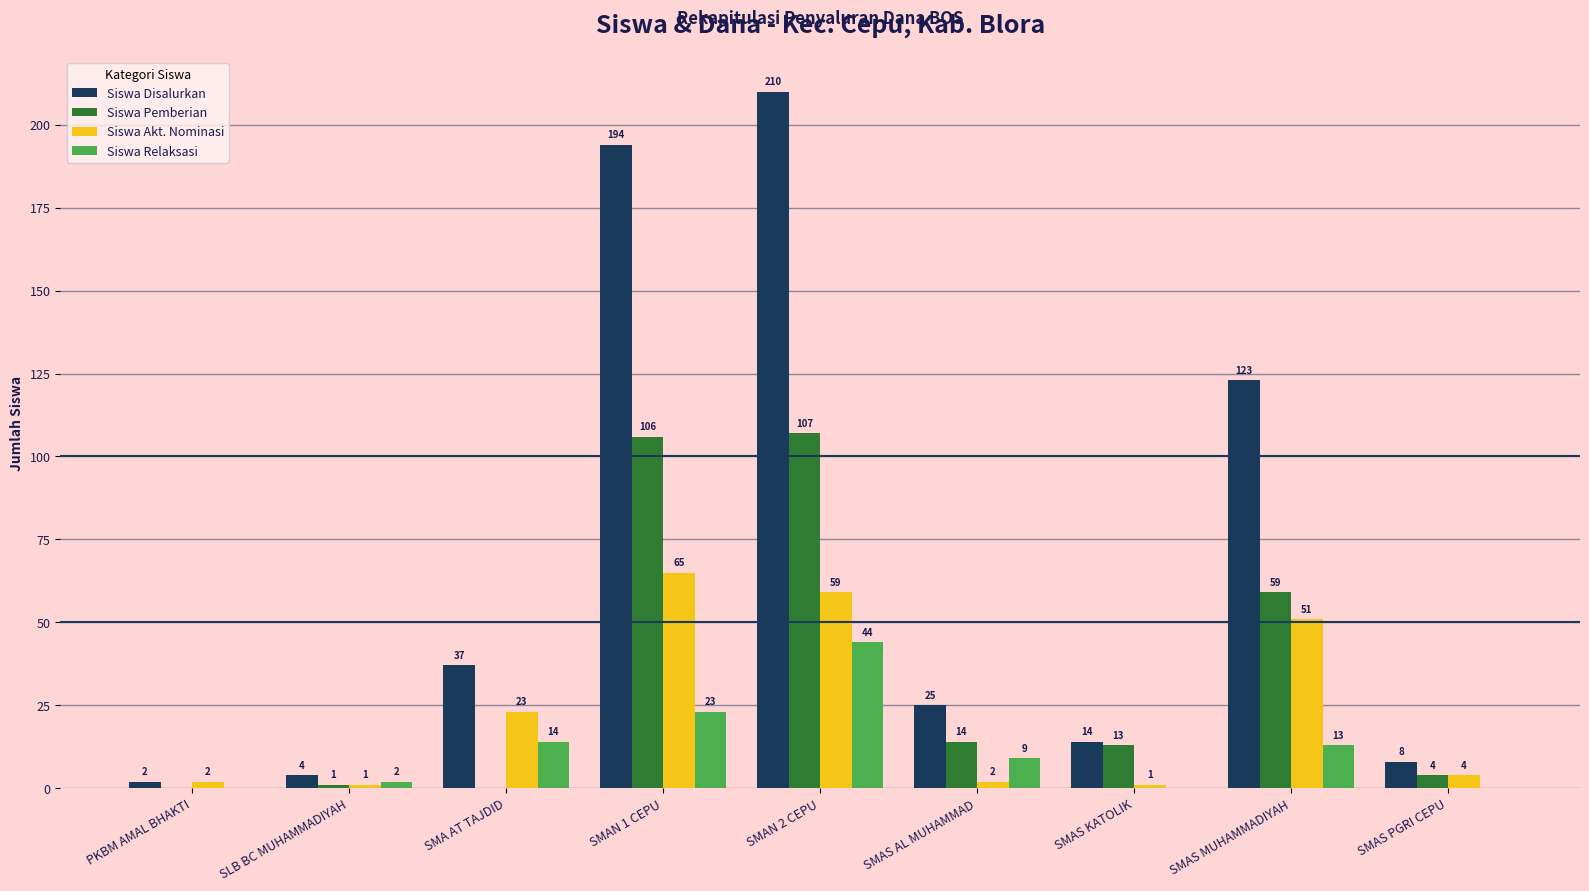

Between SMAS AL MUHAMMAD and SMAS KATOLIK, which series saw the biggest shift?

Siswa Disalurkan